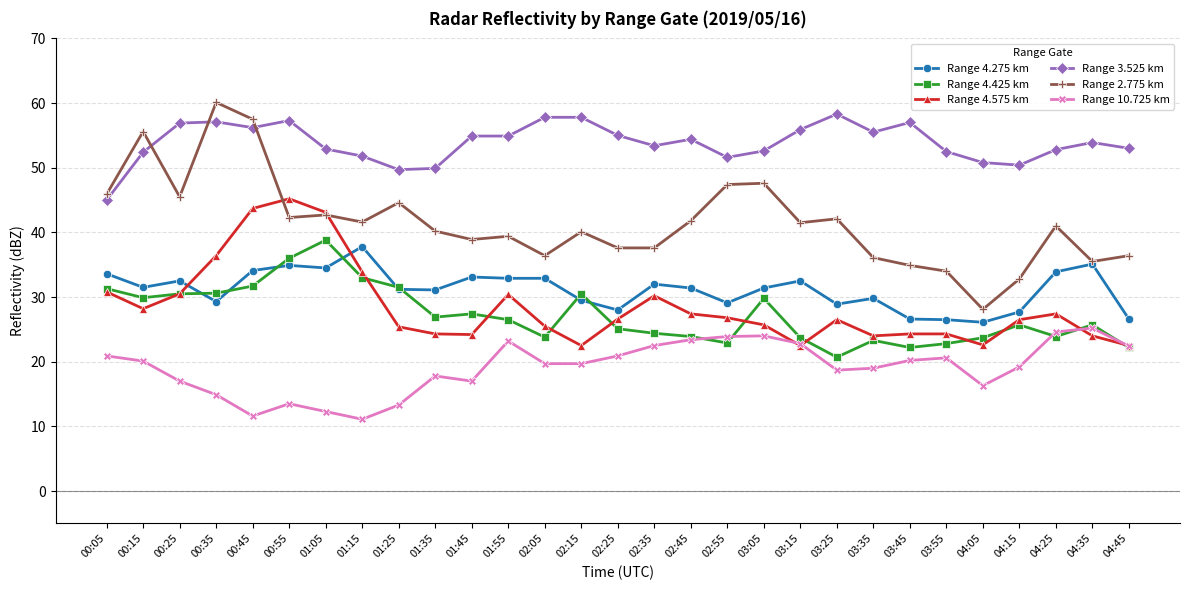

At which category does Range 2.775 km reach its first local valley?

00:25